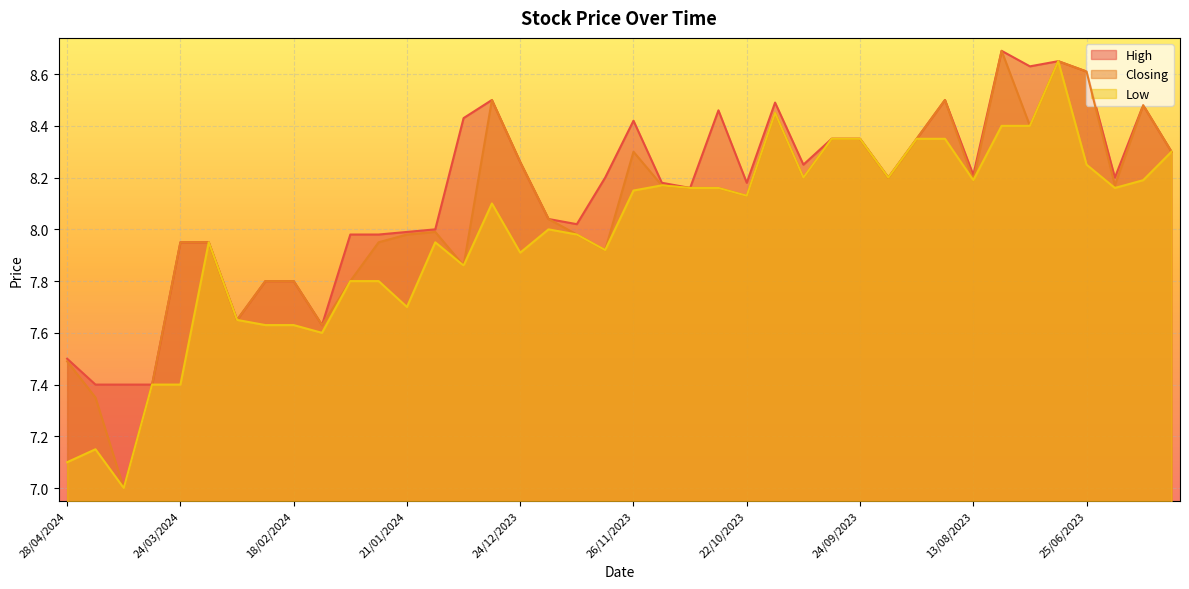

What is the value of the High point at the 31st from the left?

8.3